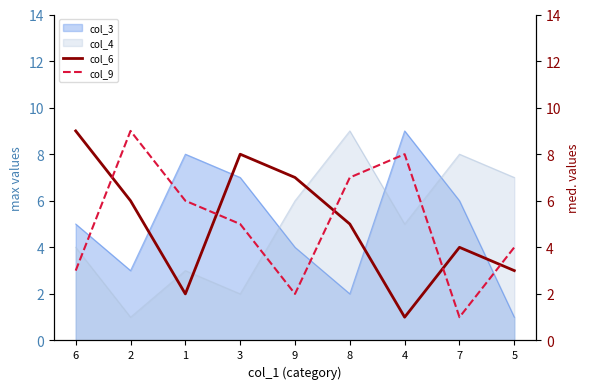

At how many categories does at least one series exceed 2?

9